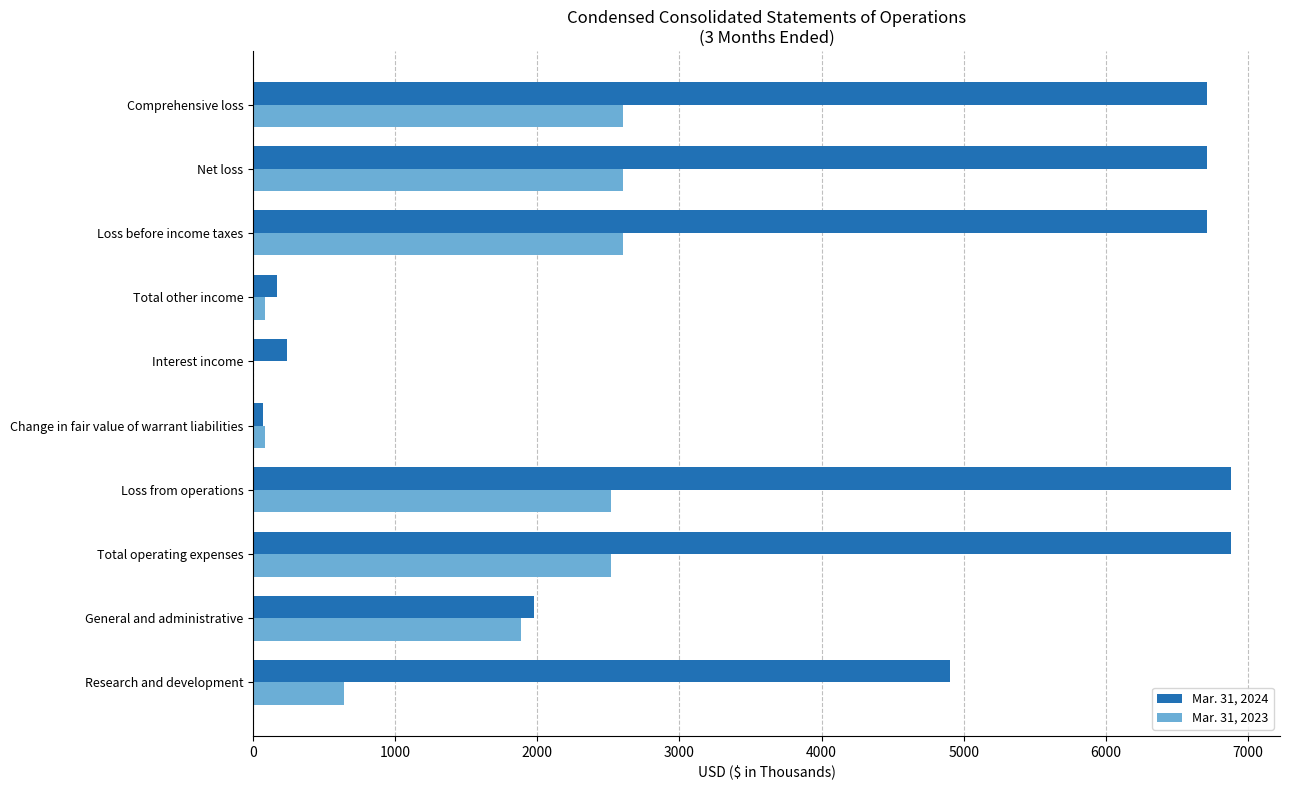

True or false: Mar. 31, 2024 has a value of 6714 at Comprehensive loss.

True